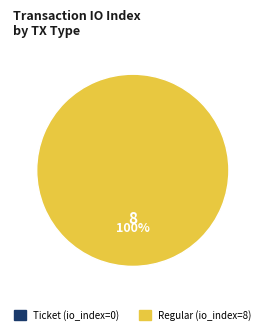

To the nearest percent, what is the difference between the largest and smallest slice percentages?

100%